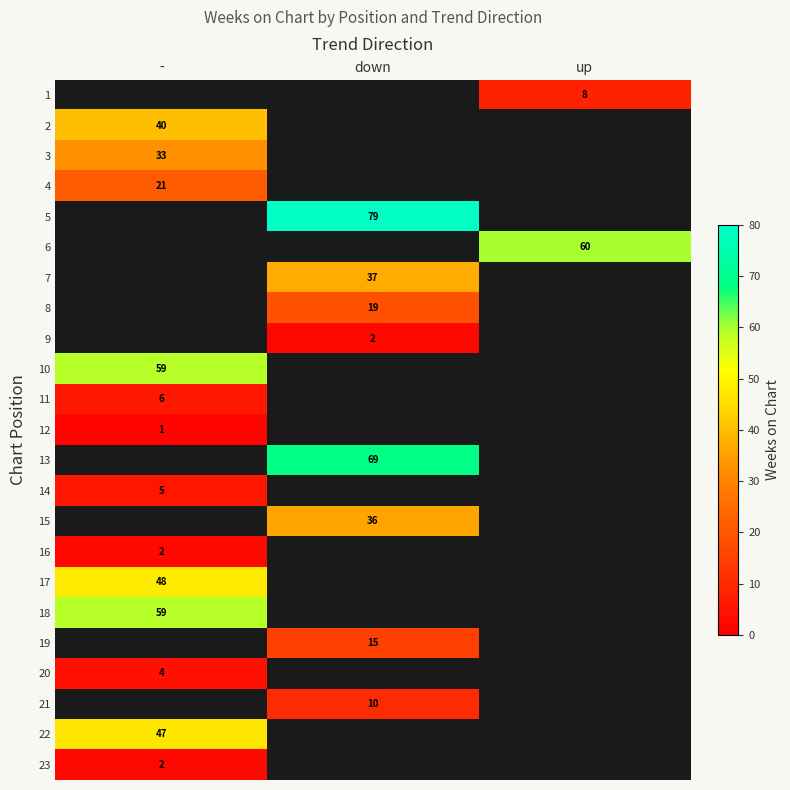

Is it true that 20 equals 2 at -?

False